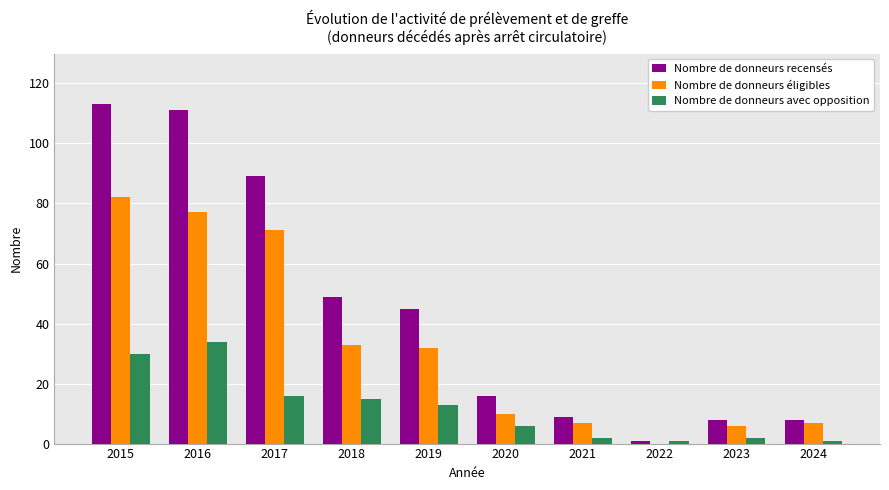

True or false: Nombre de donneurs recensés has a value of 89 at 2017.

True